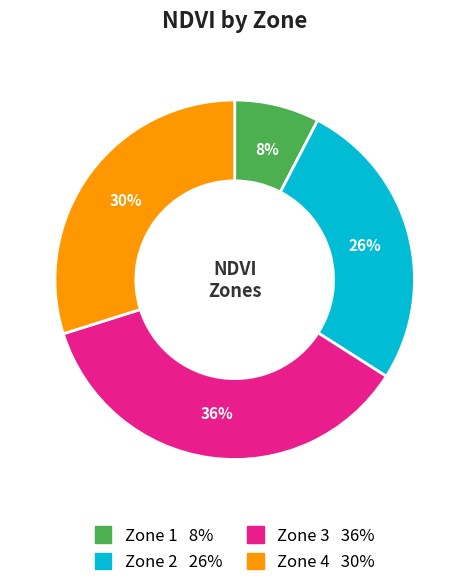

Which has a higher value, Zone 1 or Zone 4?

Zone 4